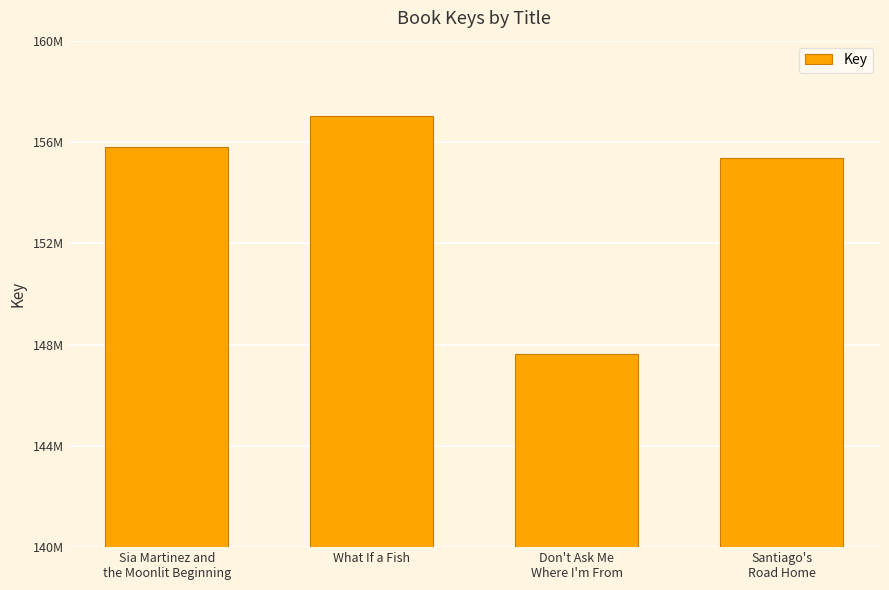

Are the bars horizontal?

No